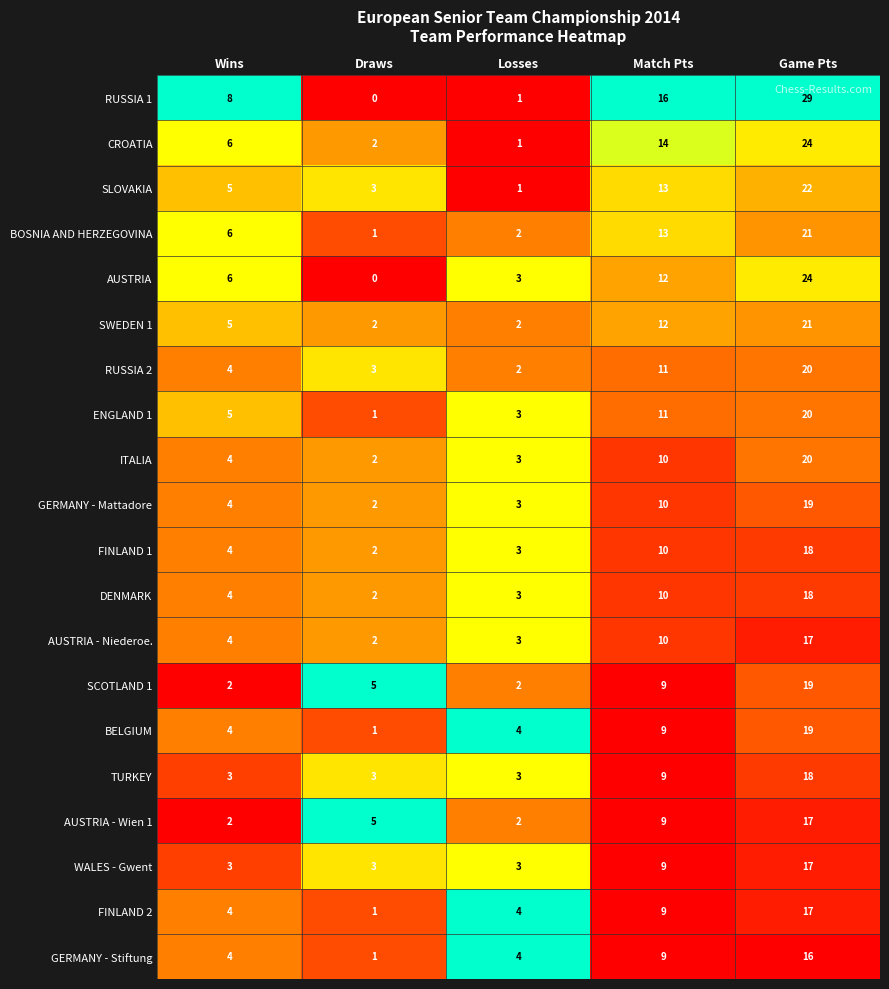

At which label is FINLAND 1 closest to 10?

Match Pts